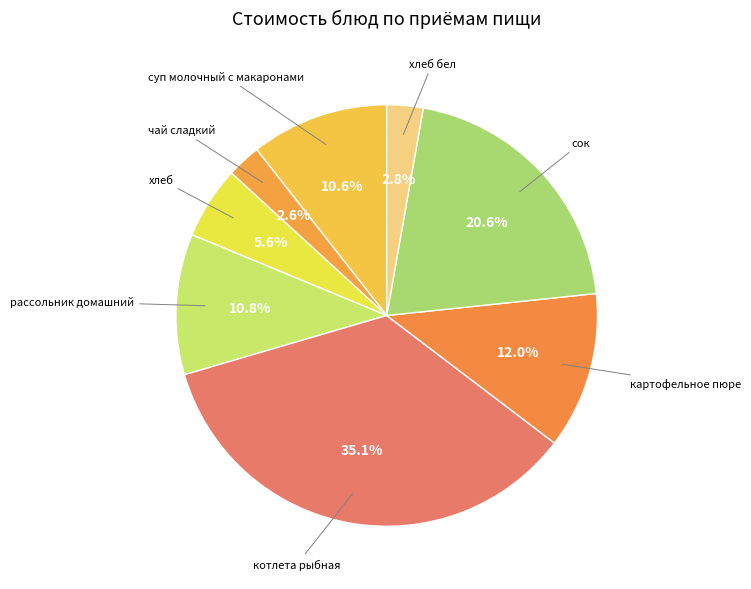

The рассольник домашний slice represents 11% of the pie. True or false?

True